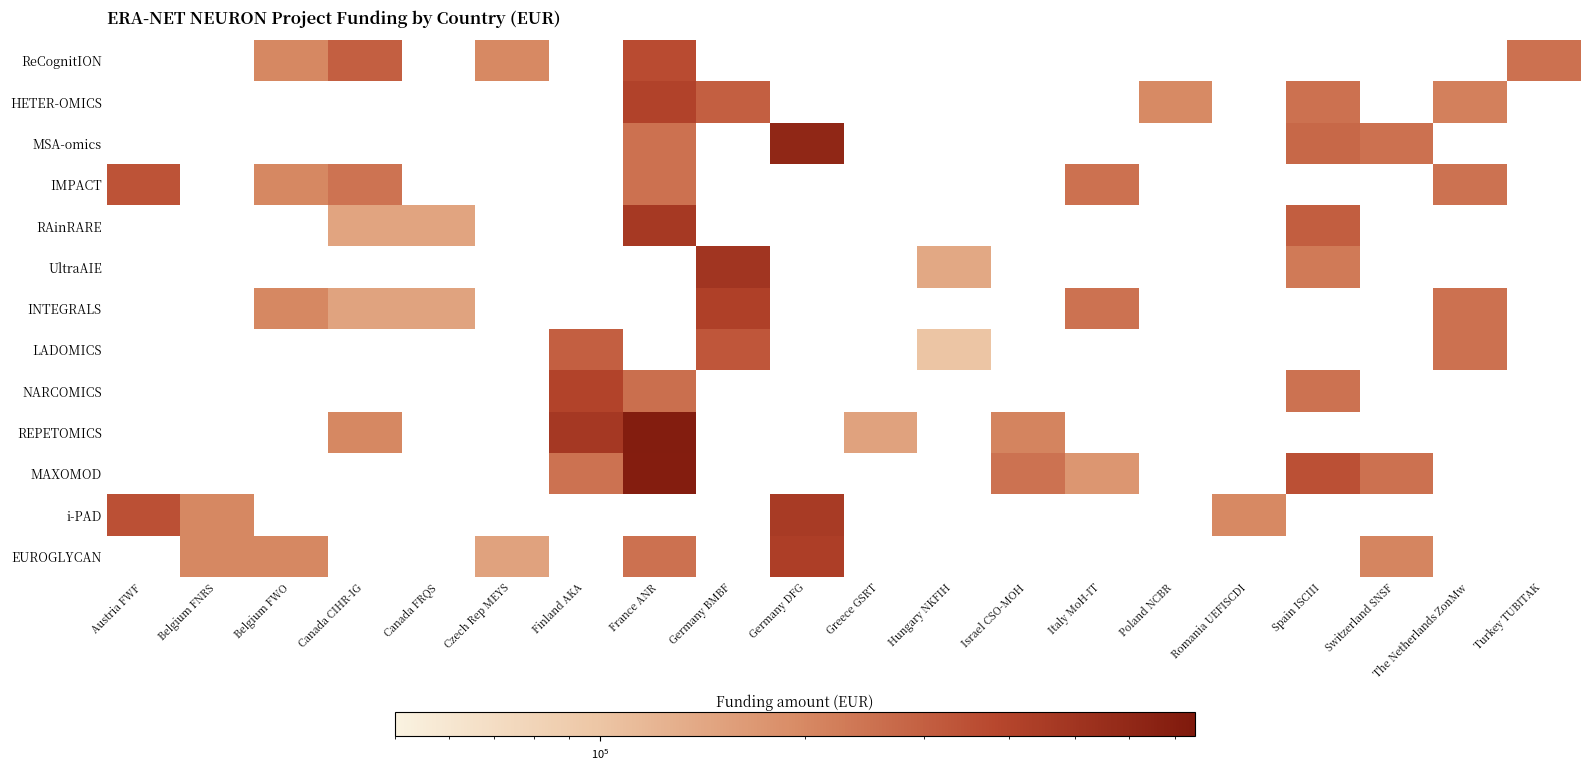

Count the number of data series in this chart.

13